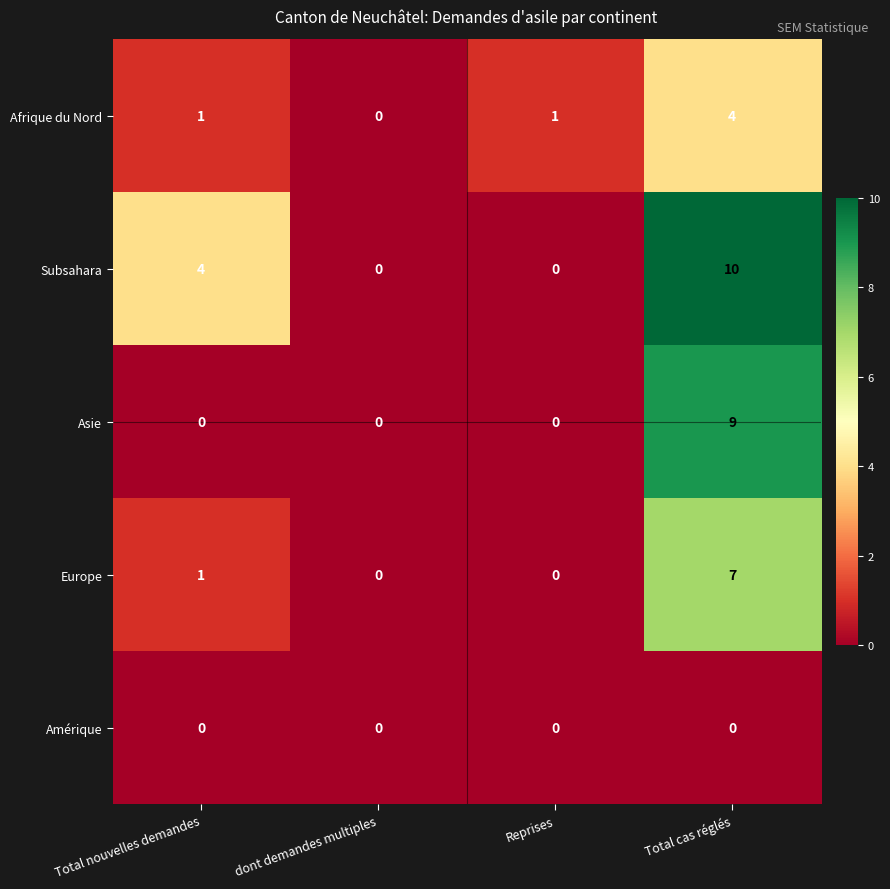

What is the total value across all series at Total nouvelles demandes?

6